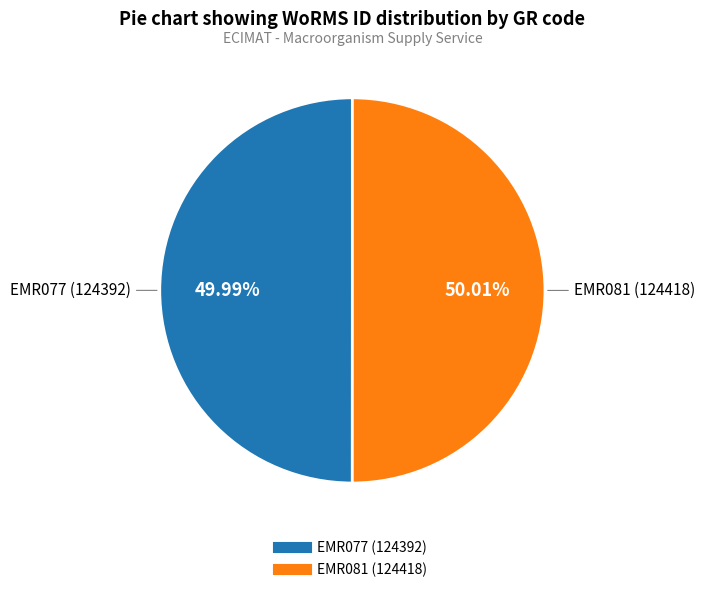

Does any single category account for the majority?

Yes